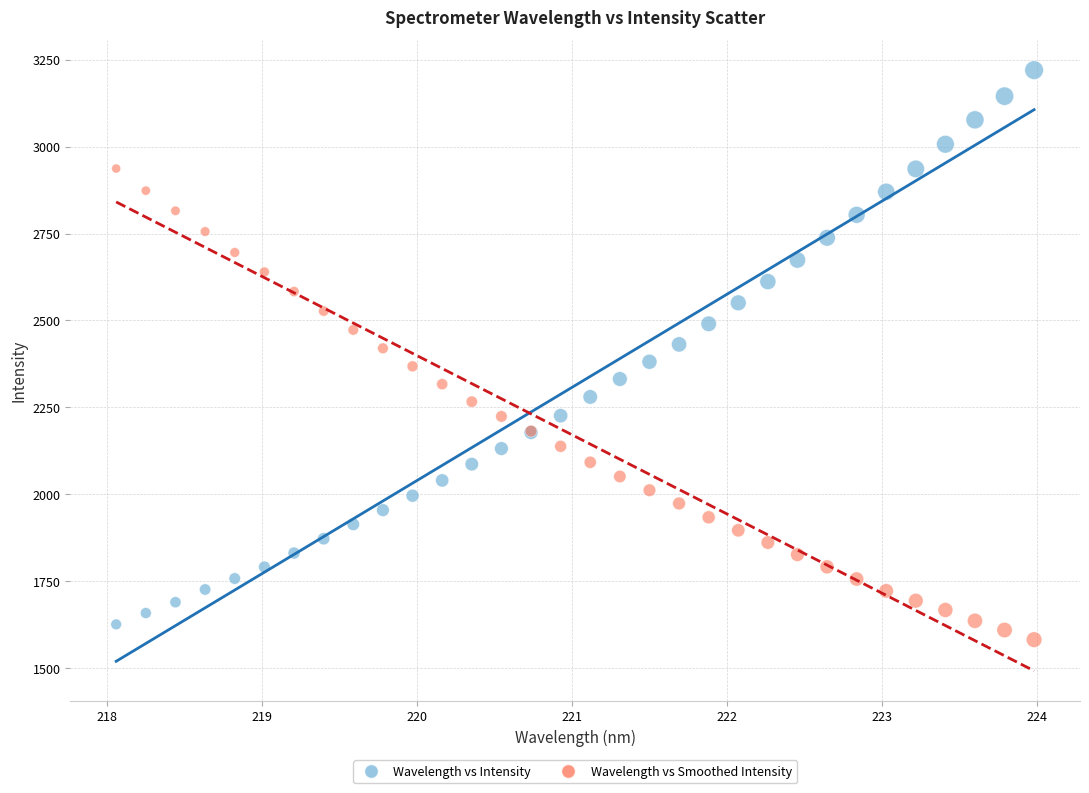

What is the X range (max minus min) for the scatter plot?

5.9